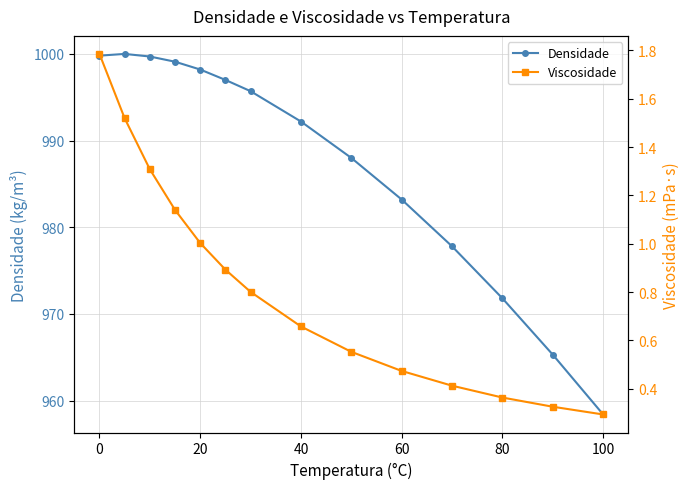

The value of Densidade at 40 is 365.3. True or false?

False